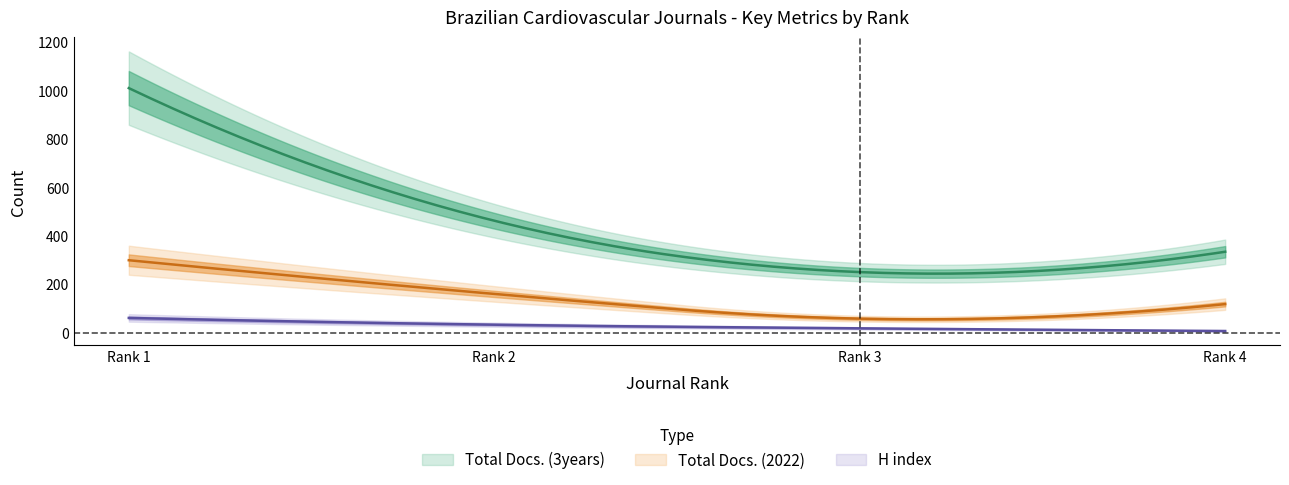

Which series has the largest total across all categories?

Total Docs. (3years)